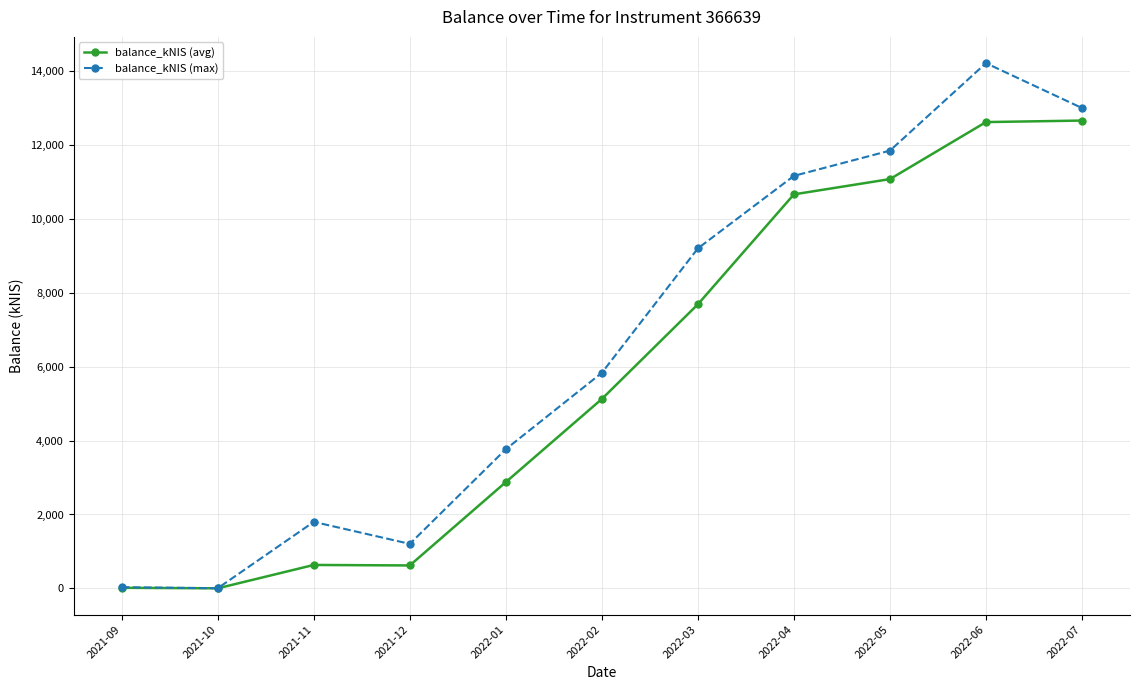

What is the minimum value for balance_kNIS (avg)?

2.4